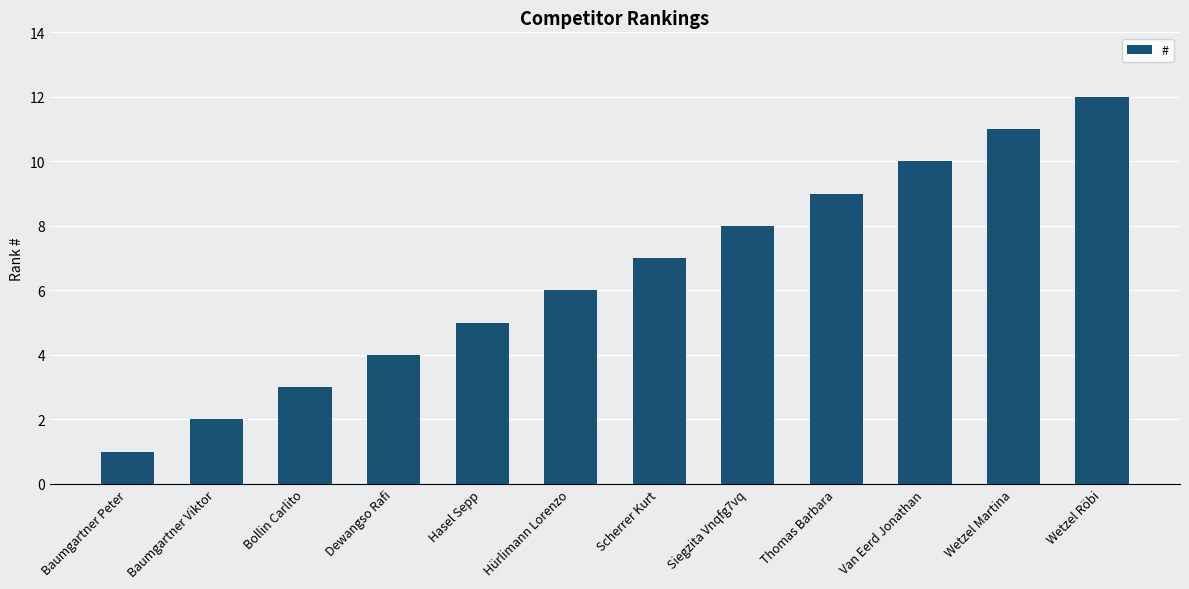

What is the difference between the second highest and second lowest values?

9